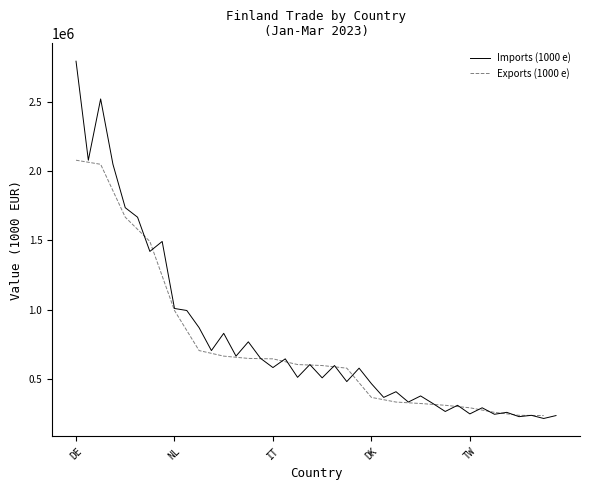

At which label is Exports (1000 e) closest to 1157080?

NL